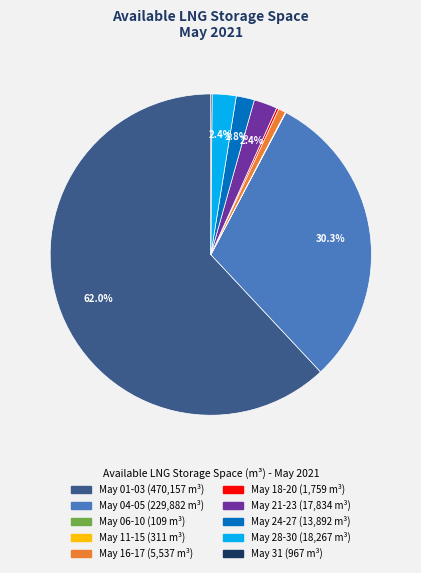

Is there any slice that represents more than half of the pie?

Yes